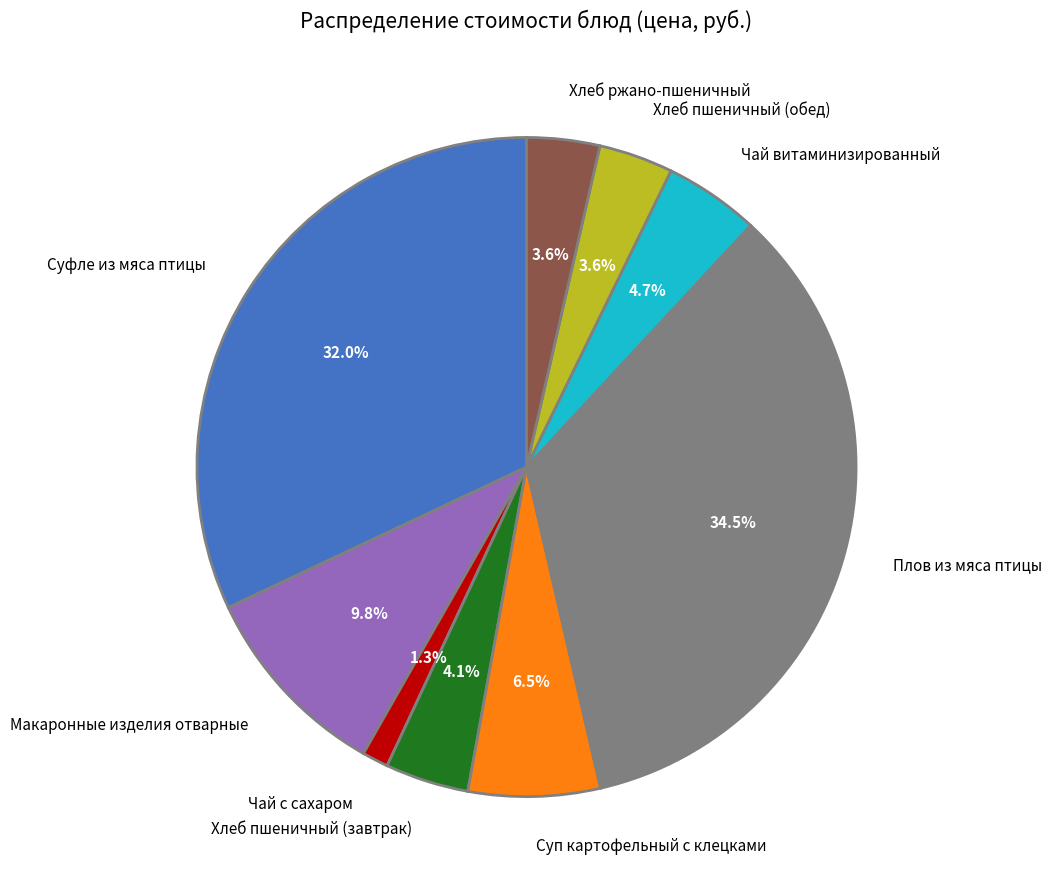

What is the smallest slice in the pie chart?

Чай с сахаром